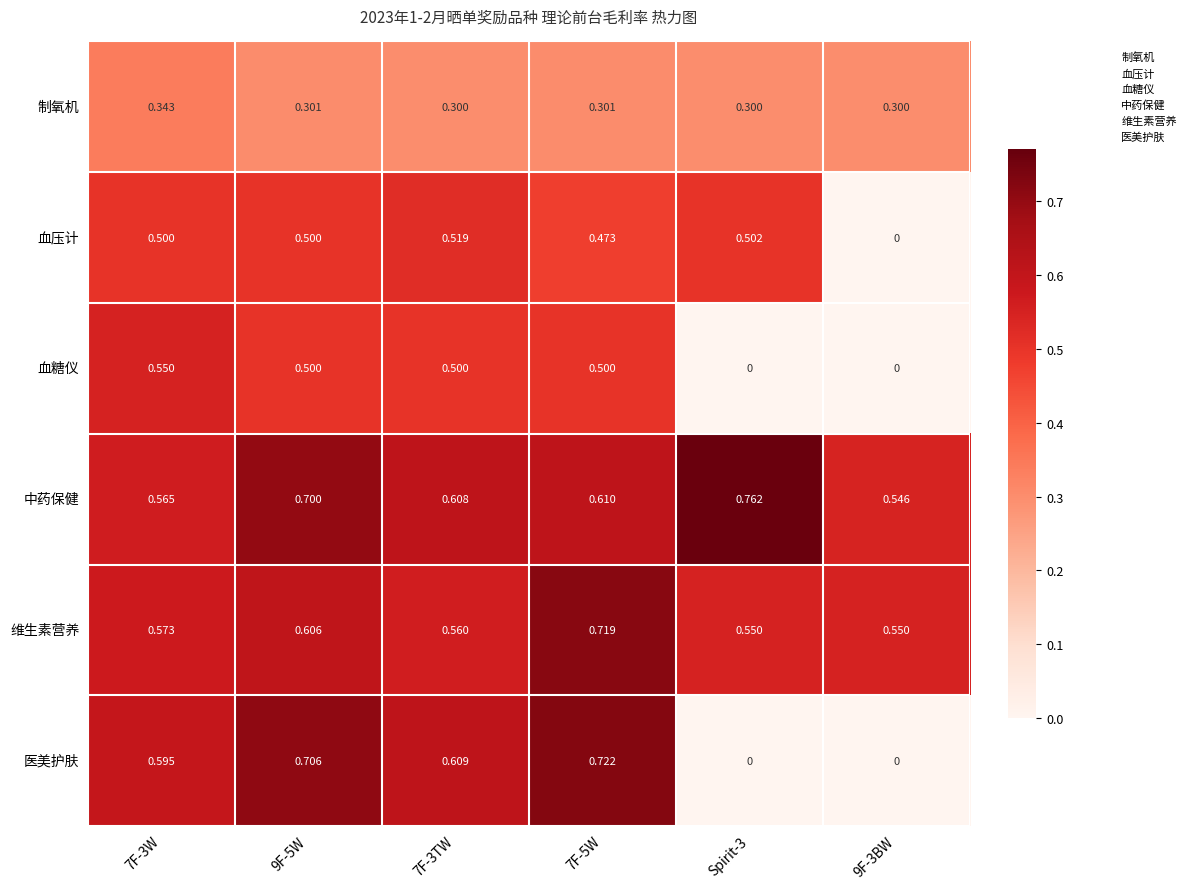

Which series changed the most between 7F-3W and Spirit-3?

医美护肤